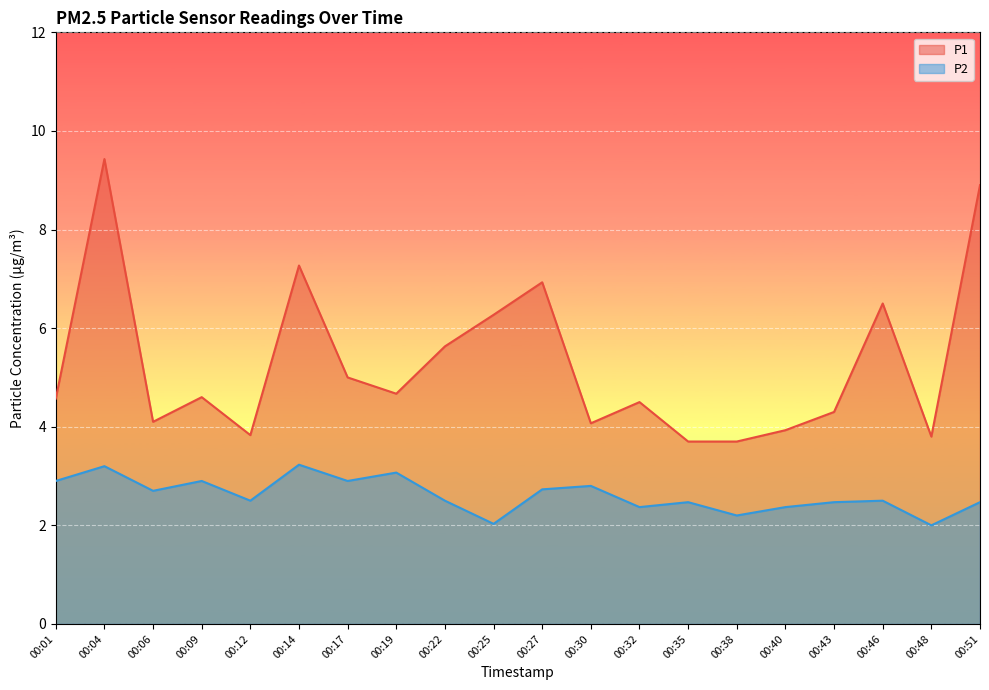

What is the maximum value shown in the chart?

9.4